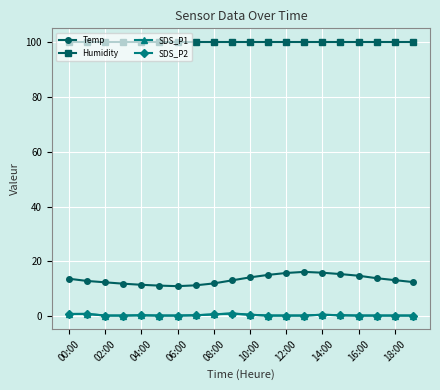

Which series has the largest range (max minus min)?

Temp